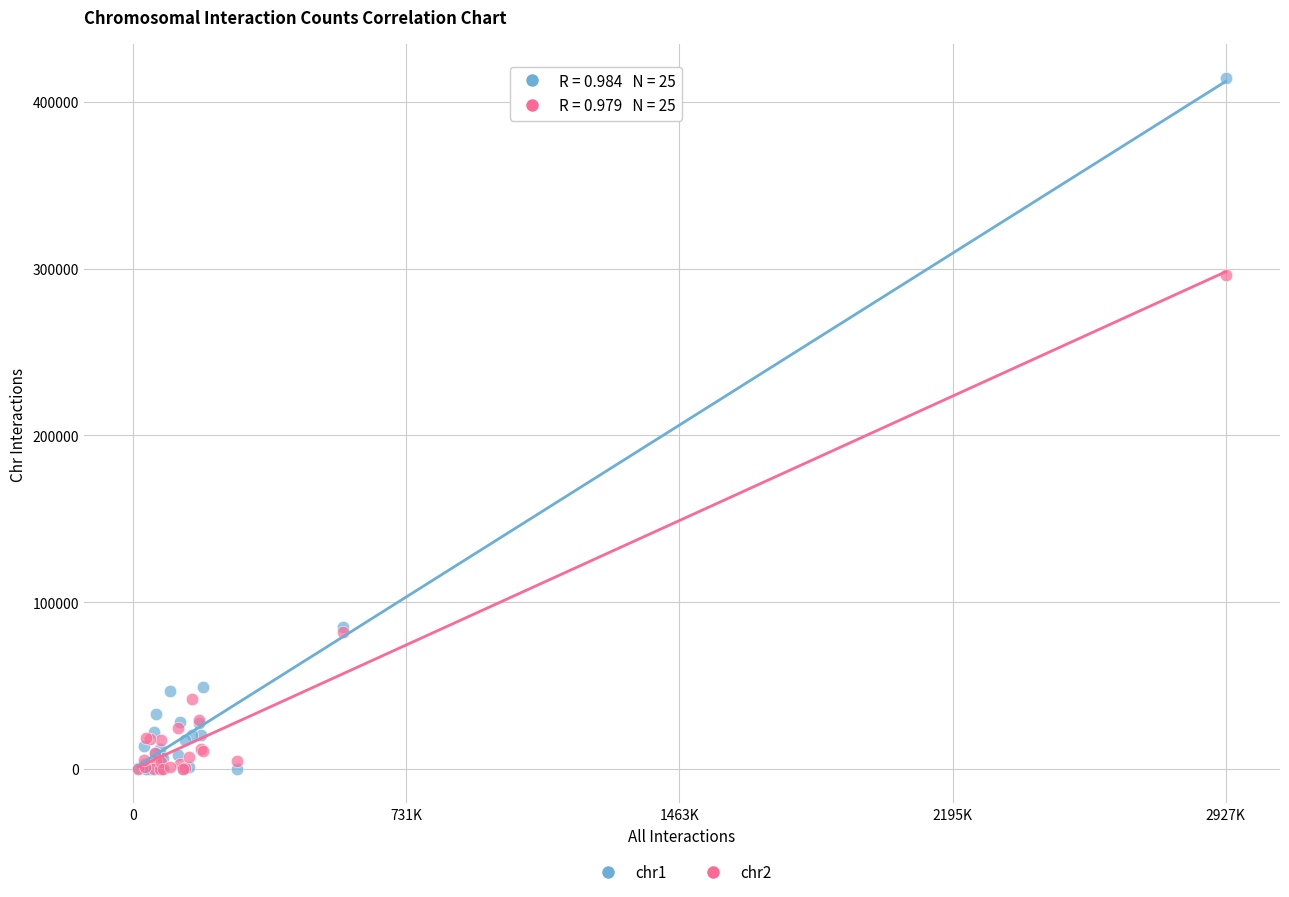

Across all series, what Y value is closest to 207049?

296049